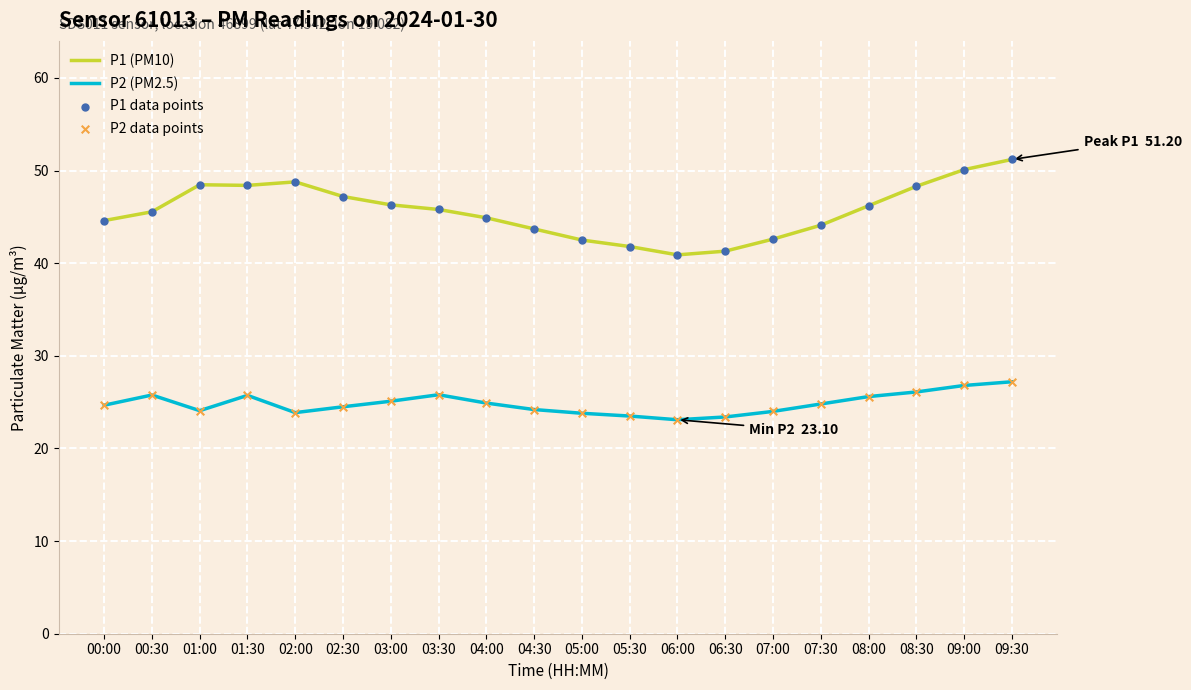

Which series has the largest range (max minus min)?

P1 (PM10)